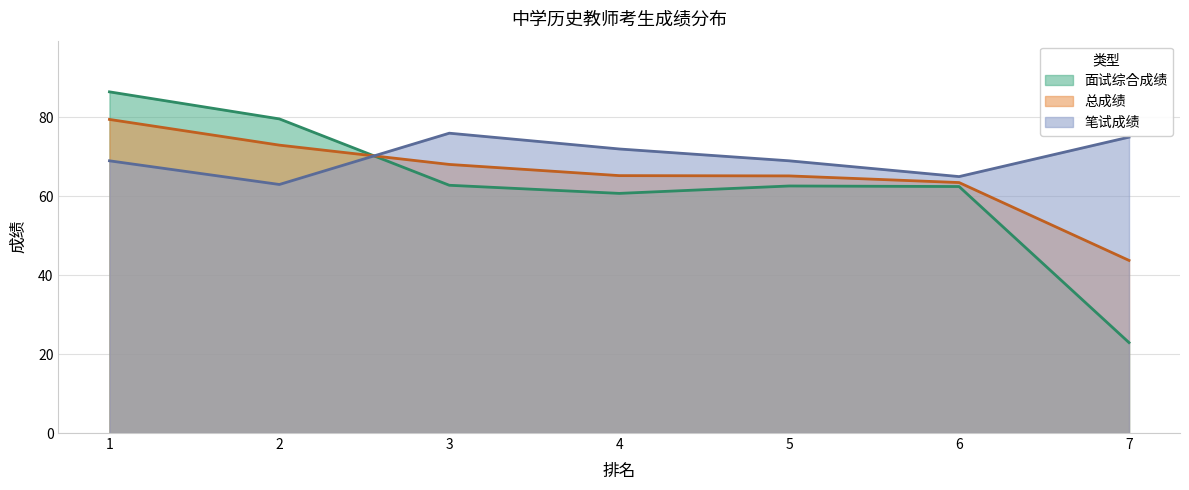

Which label corresponds to the smallest value in the chart?

7